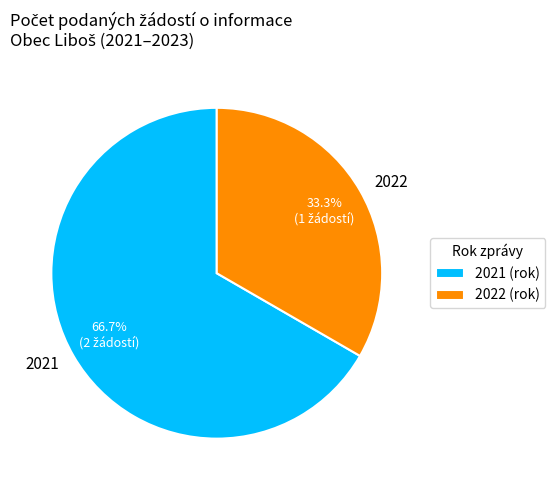

Approximately how many times larger is the value at 2022 compared to 2021?

0.5